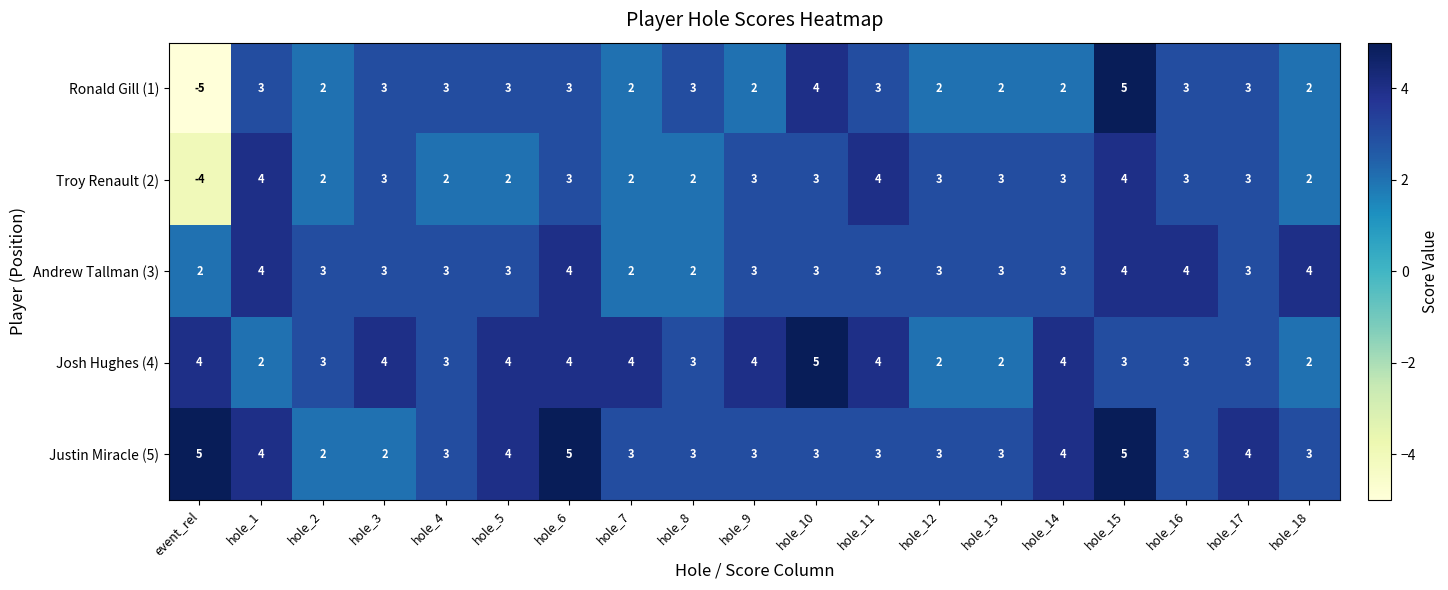

At which category is the sum across all series the highest?

hole_15